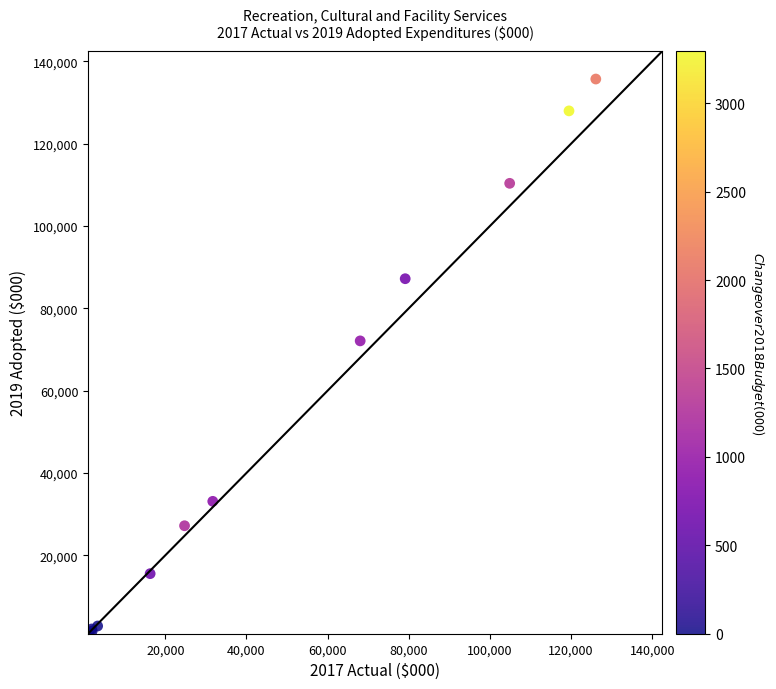

What Y value in the scatter plot is closest to 68454?

72081